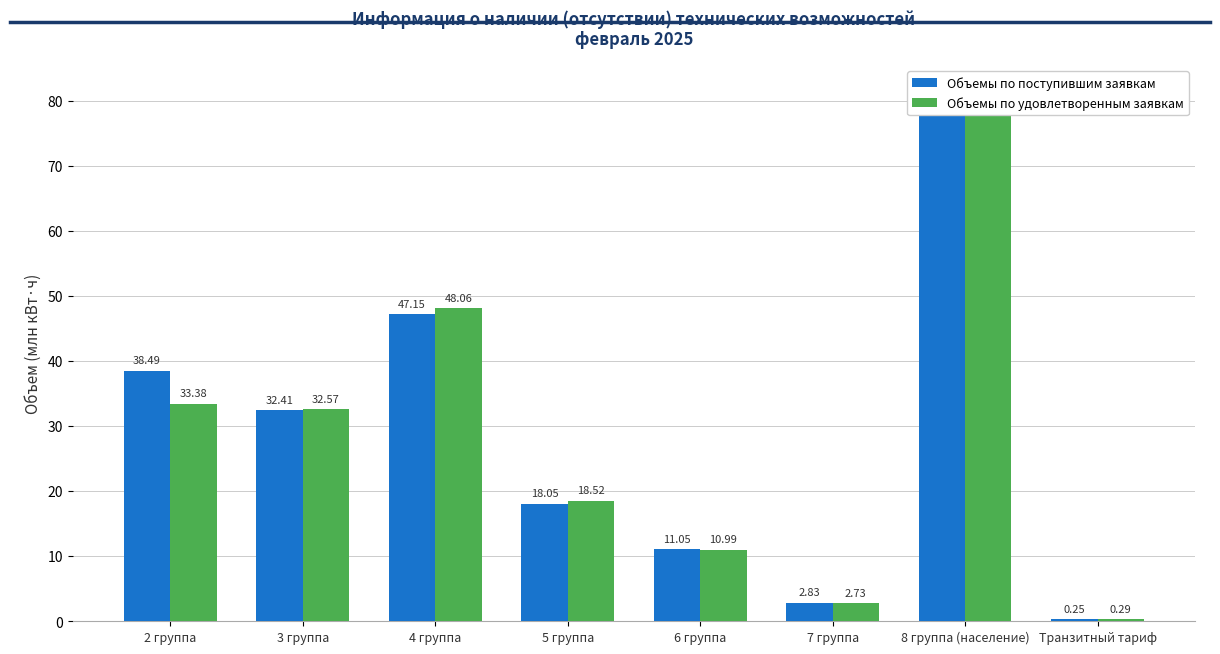

Reading left to right, transcribe all the data shown in this chart.

Объемы по поступившим заявкам: 2 группа=38.5	3 группа=32.4	4 группа=47.1	5 группа=18.0	6 группа=11.0	7 группа=2.8	8 группа (население)=79.3	Транзитный тариф=0.3
Объемы по удовлетворенным заявкам: 2 группа=33.4	3 группа=32.6	4 группа=48.1	5 группа=18.5	6 группа=11.0	7 группа=2.7	8 группа (население)=81.4	Транзитный тариф=0.3